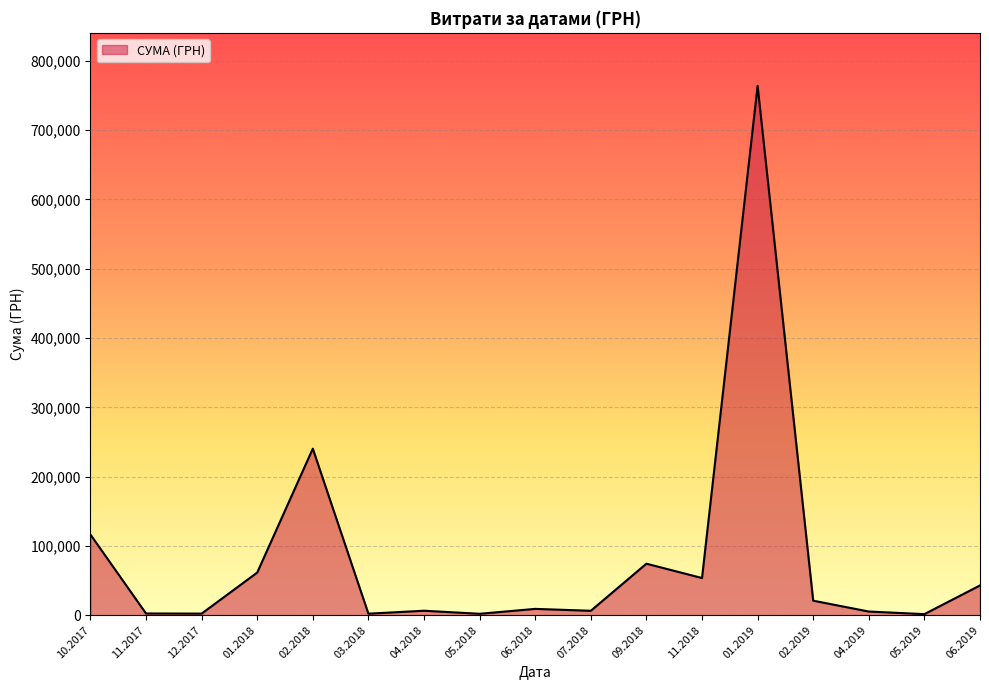

Count the number of categories in the chart.

17